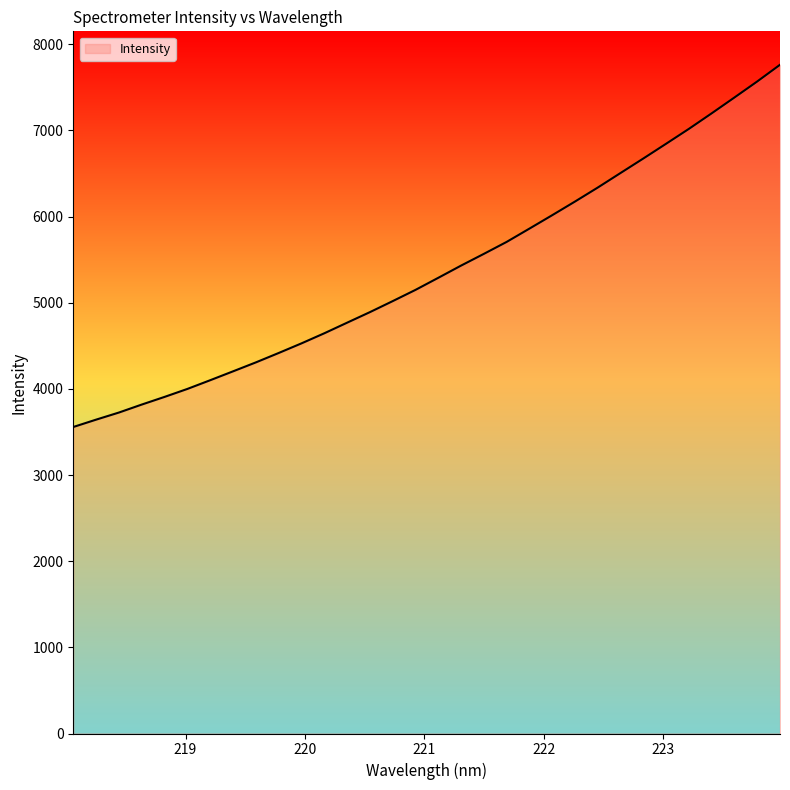

True or false: there are more than 1 points higher than both neighbors.

False